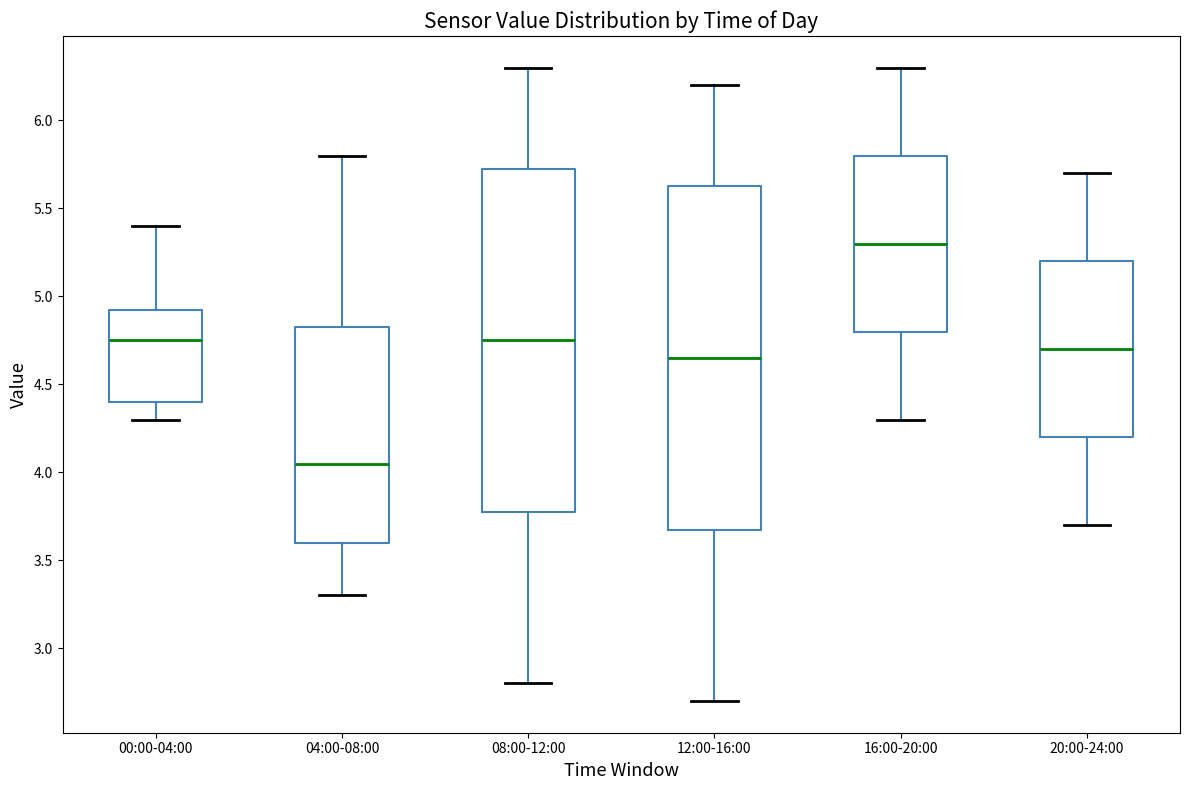

Reading left to right, read every box against the y-axis: the position of its median line, the range the box covers, and the ends of its whiskers. The values are not printed on the chart, so give them approximately, as read against the axis.

00:00-04:00: median 4.75, box 4.40 to 4.95, whiskers 4.30 to 5.40
04:00-08:00: median 4.05, box 3.60 to 4.85, whiskers 3.30 to 5.80
08:00-12:00: median 4.75, box 3.80 to 5.75, whiskers 2.80 to 6.30
12:00-16:00: median 4.65, box 3.70 to 5.65, whiskers 2.70 to 6.20
16:00-20:00: median 5.30, box 4.80 to 5.80, whiskers 4.30 to 6.30
20:00-24:00: median 4.70, box 4.20 to 5.20, whiskers 3.70 to 5.70